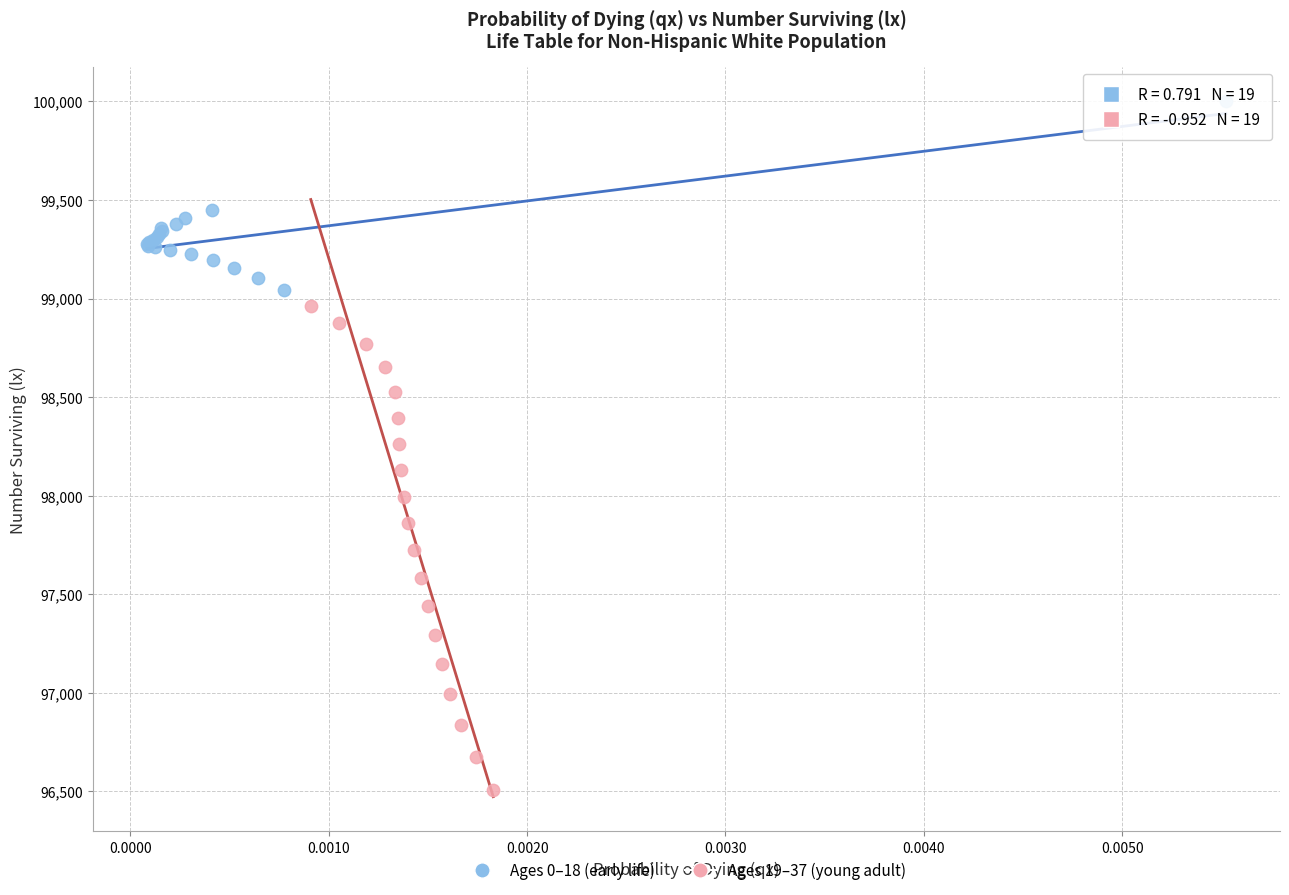

Which series contains the highest Y value?

Ages 0–18 (early life)